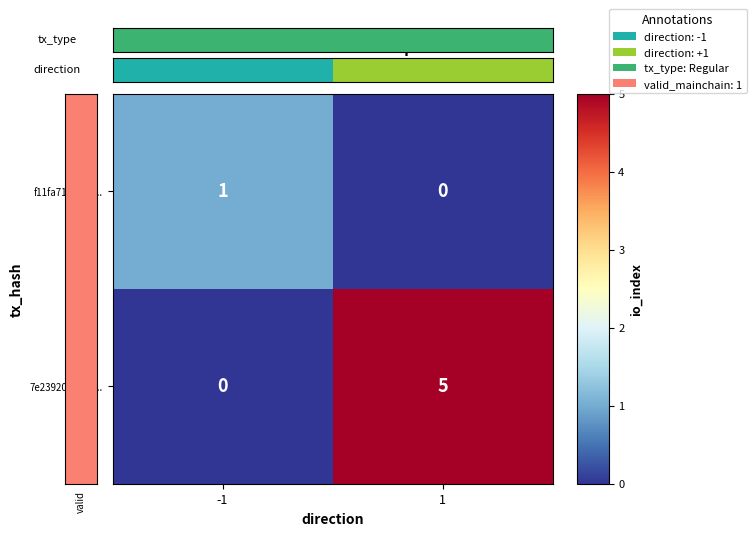

True or false: 7e23920ec7be... has a value of 0 at -1.

True